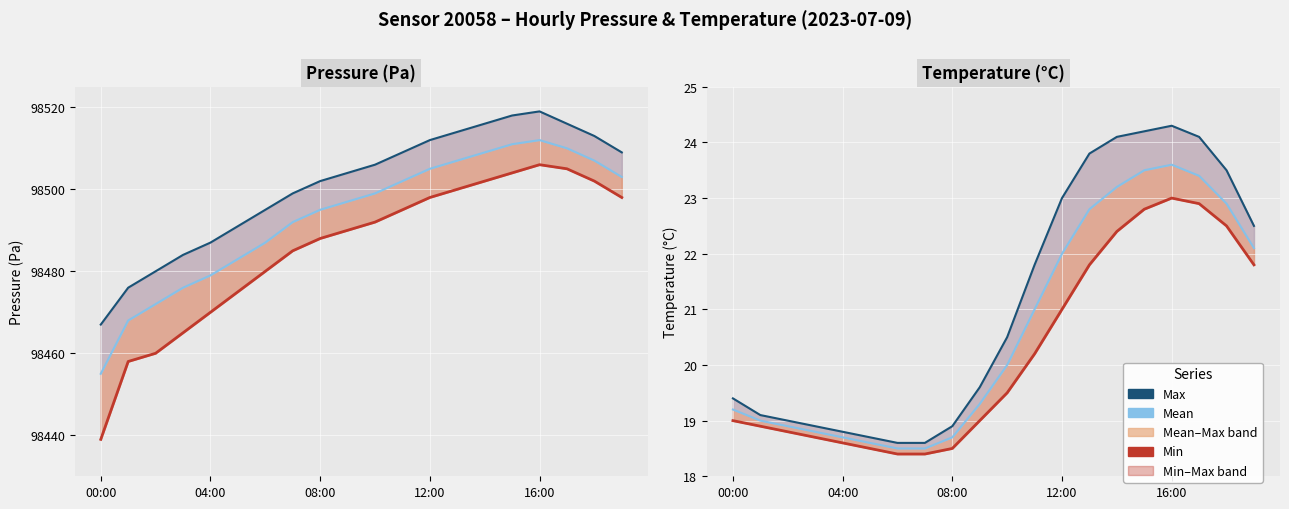

Reading left to right, what are all the values shown in this chart?

pressure max: 98467.0	98476.0	98480.0	98484.0	98487.0	98491.0	98495.0	98499.0	98502.0	98504.0	98506.0	98509.0	98512.0	98514.0	98516.0	98518.0	98519.0	98516.0	98513.0	98509.0
pressure mean: 98455.0	98468.0	98472.0	98476.0	98479.0	98483.0	98487.0	98492.0	98495.0	98497.0	98499.0	98502.0	98505.0	98507.0	98509.0	98511.0	98512.0	98510.0	98507.0	98503.0
pressure min: 98439.0	98458.0	98460.0	98465.0	98470.0	98475.0	98480.0	98485.0	98488.0	98490.0	98492.0	98495.0	98498.0	98500.0	98502.0	98504.0	98506.0	98505.0	98502.0	98498.0
temperature max: 19.4	19.1	19.0	18.9	18.8	18.7	18.6	18.6	18.9	19.6	20.5	21.8	23.0	23.8	24.1	24.2	24.3	24.1	23.5	22.5
temperature mean: 19.2	19.0	18.9	18.8	18.7	18.6	18.5	18.5	18.7	19.3	20.0	21.0	22.0	22.8	23.2	23.5	23.6	23.4	22.9	22.1
temperature min: 19.0	18.9	18.8	18.7	18.6	18.5	18.4	18.4	18.5	19.0	19.5	20.2	21.0	21.8	22.4	22.8	23.0	22.9	22.5	21.8